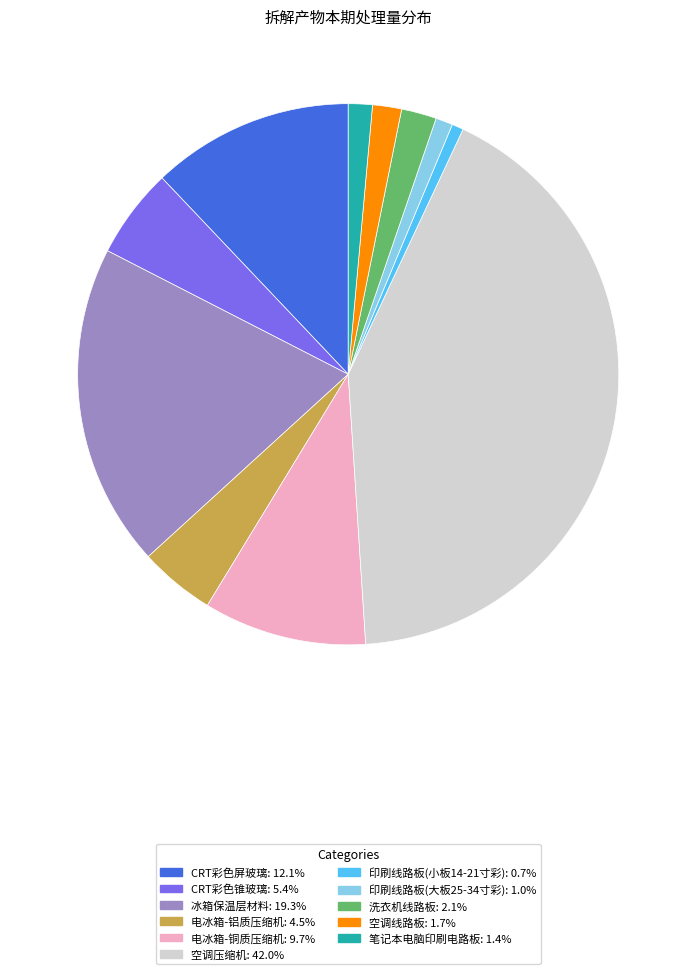

Which category has the biggest portion of the pie?

空调压缩机